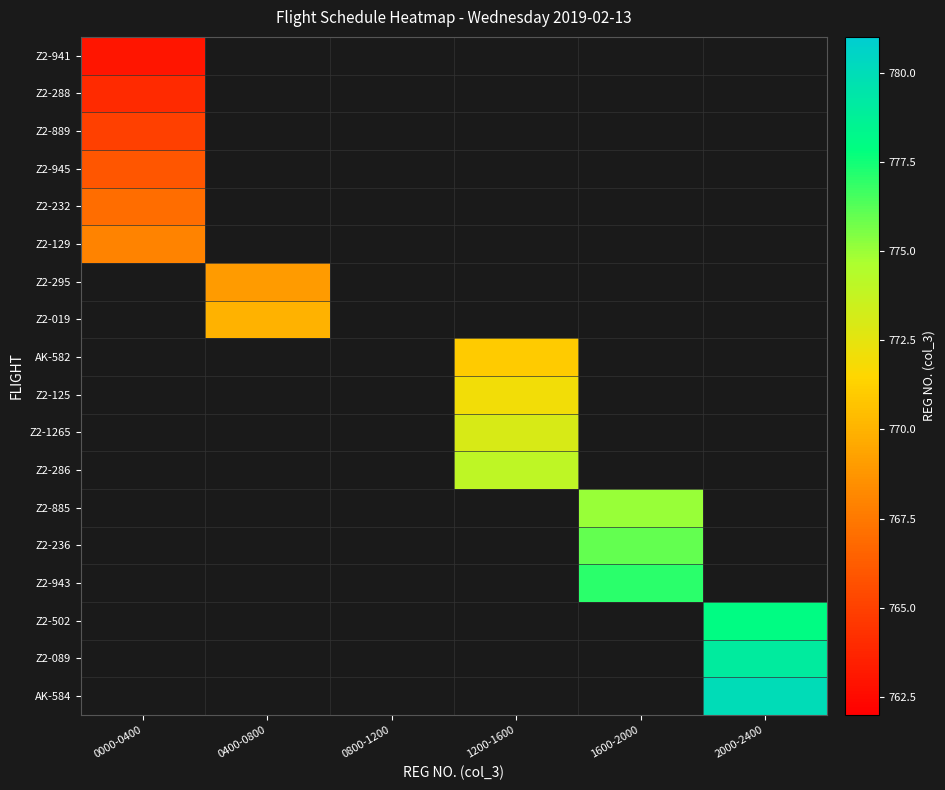

True or false: Z2-288 has a value of 764.0 at 0000-0400.

True